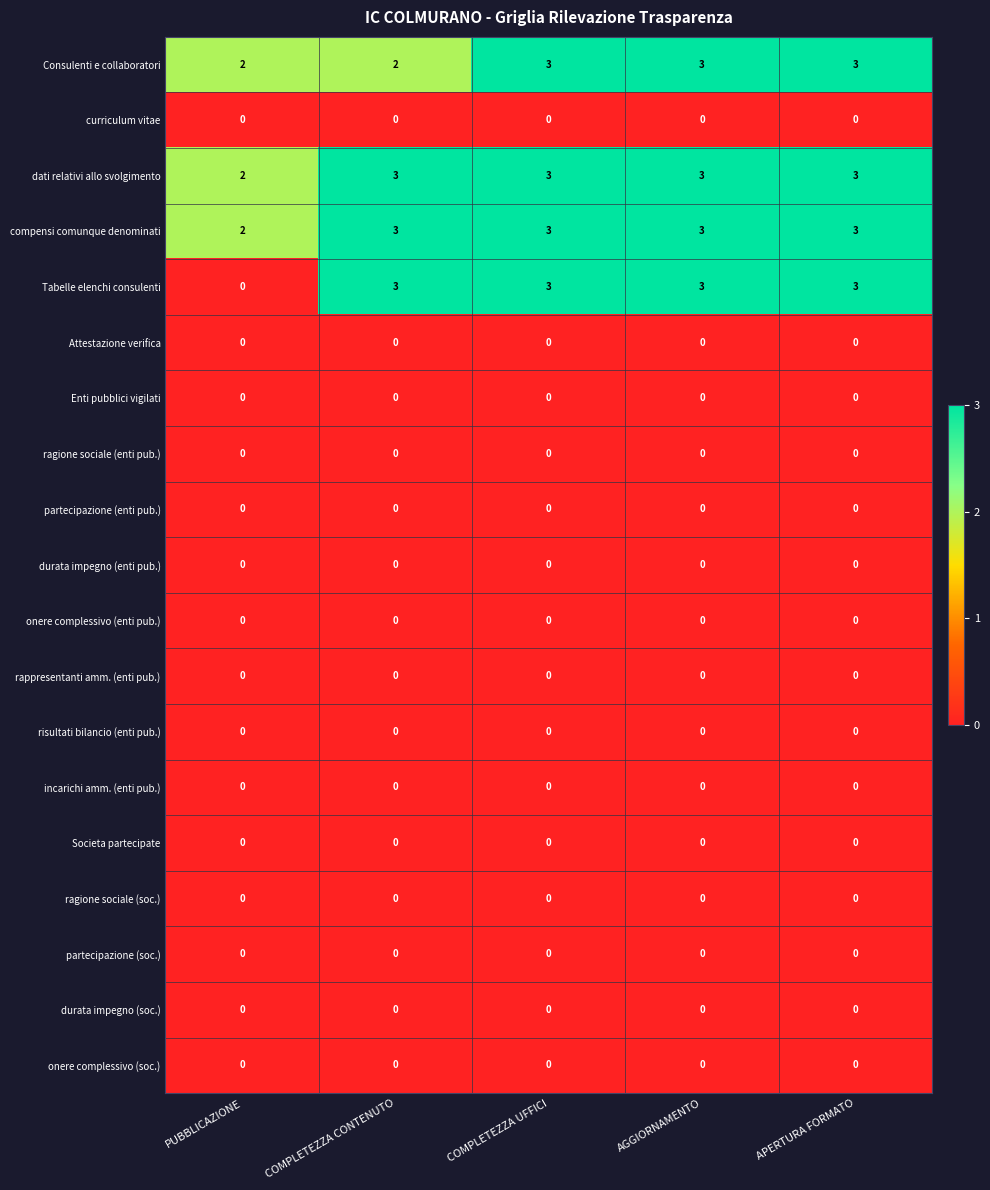

At how many categories does at least one series exceed 0?

5